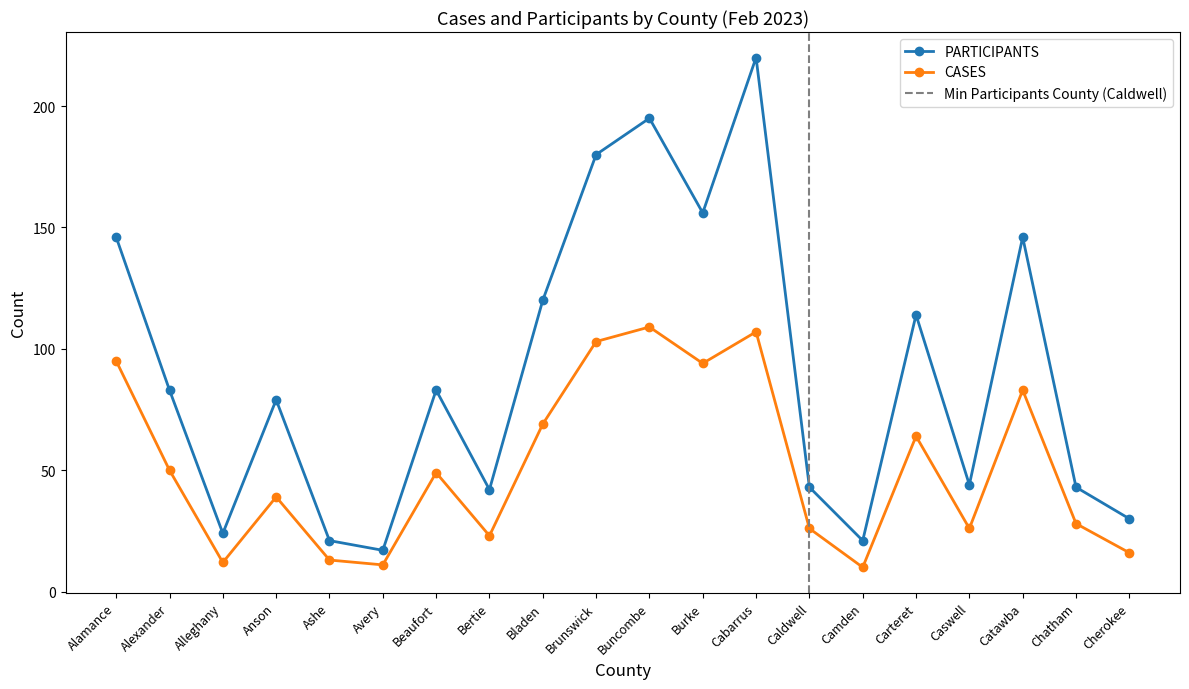

At which label does CASES reach its minimum?

Camden